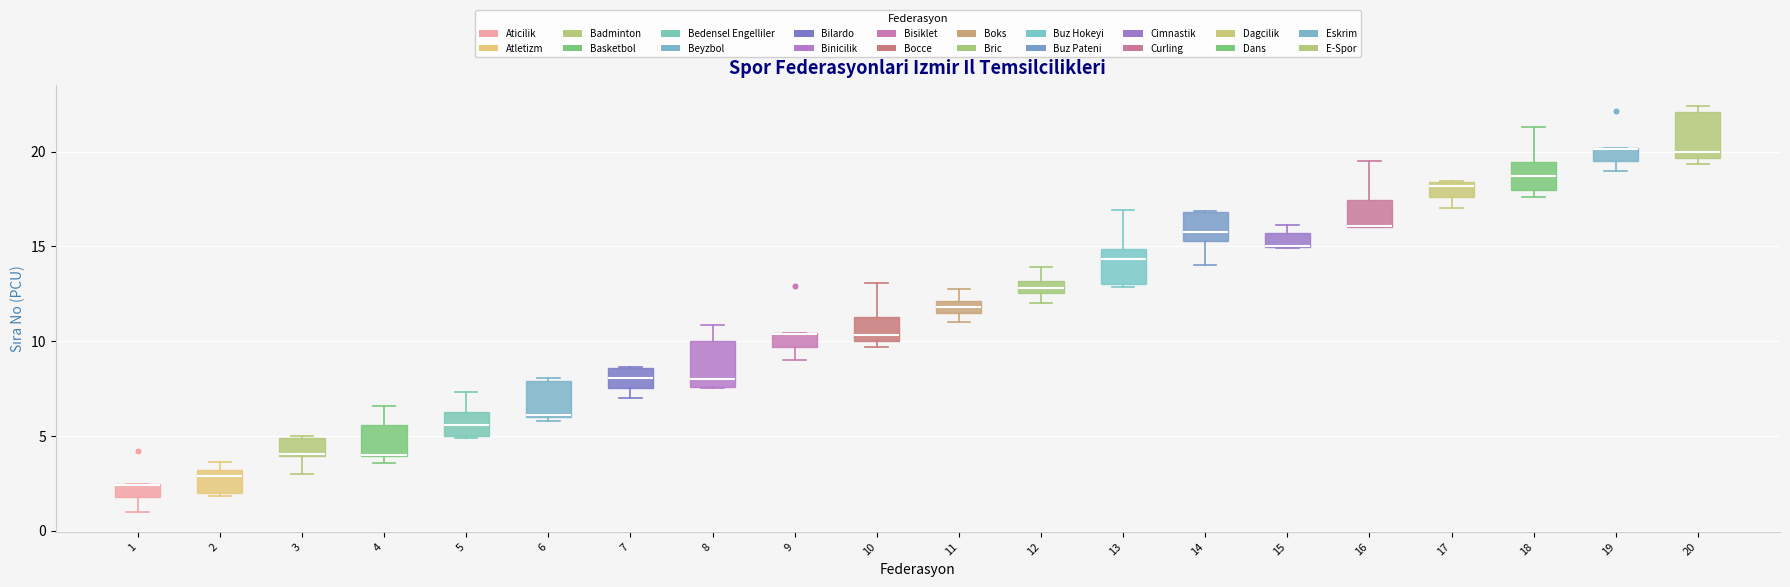

Where is the upper edge of the box at x = 12 on the y-axis? The values are not printed on the chart, so give them approximately, as read against the axis.

13.0